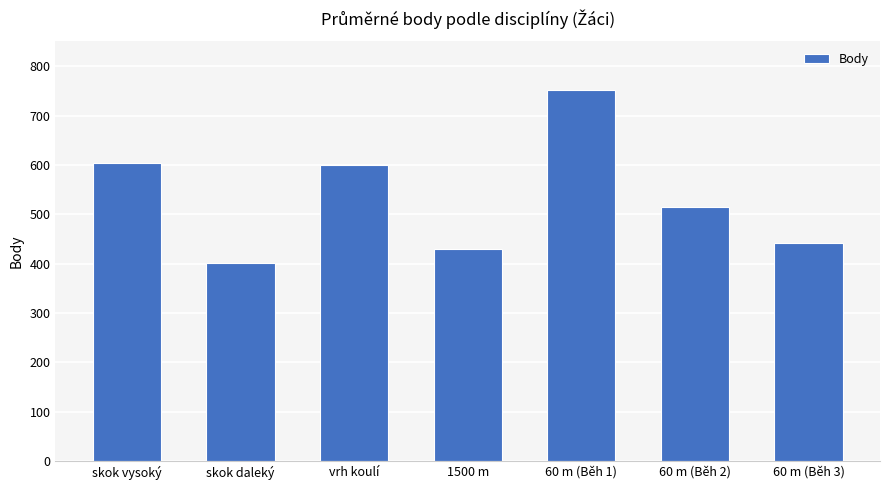

True or false: the data shows 604 at skok vysoký.

True